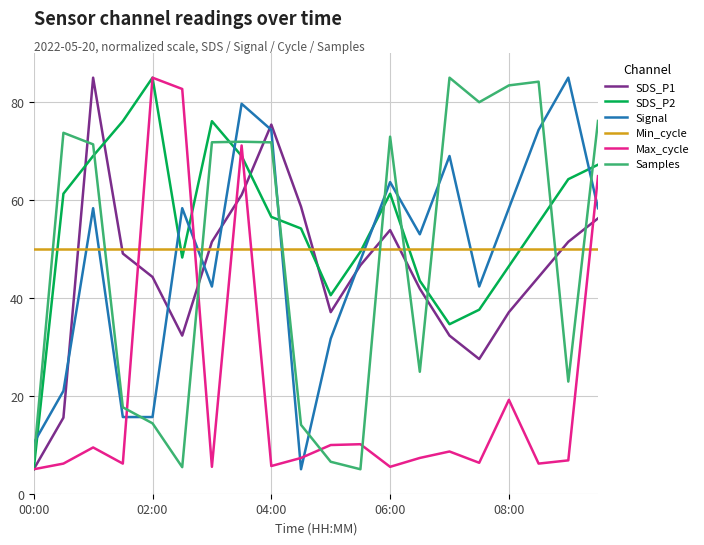

What is the greatest value displayed?

85.0